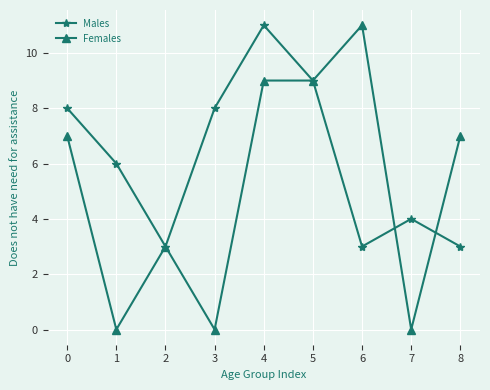

Is it true that Females equals 5 at 2?

False